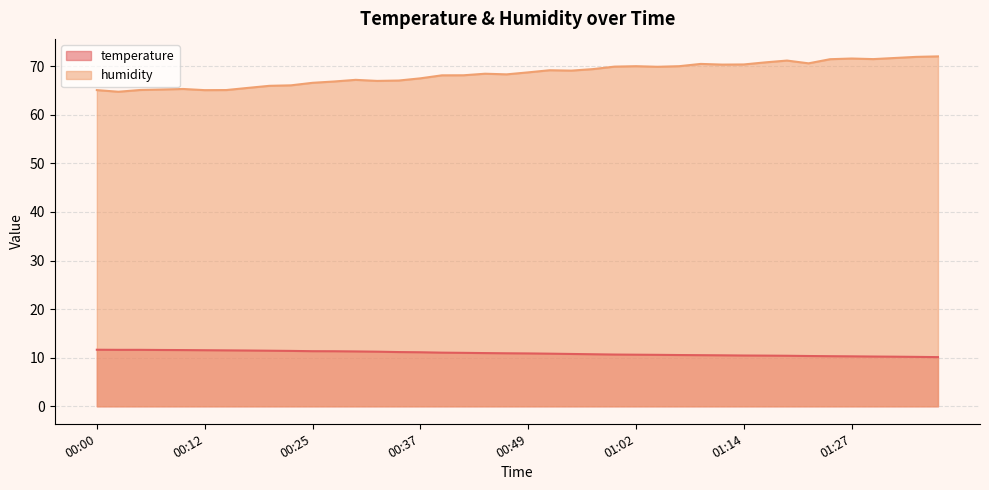

True or false: humidity and temperature cross at least once.

False